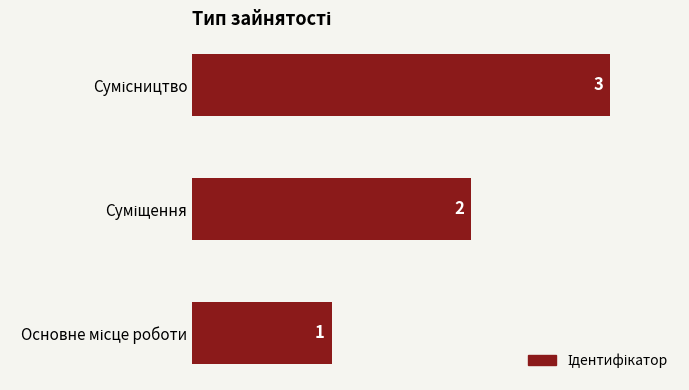

What is the maximum value shown in the chart?

3